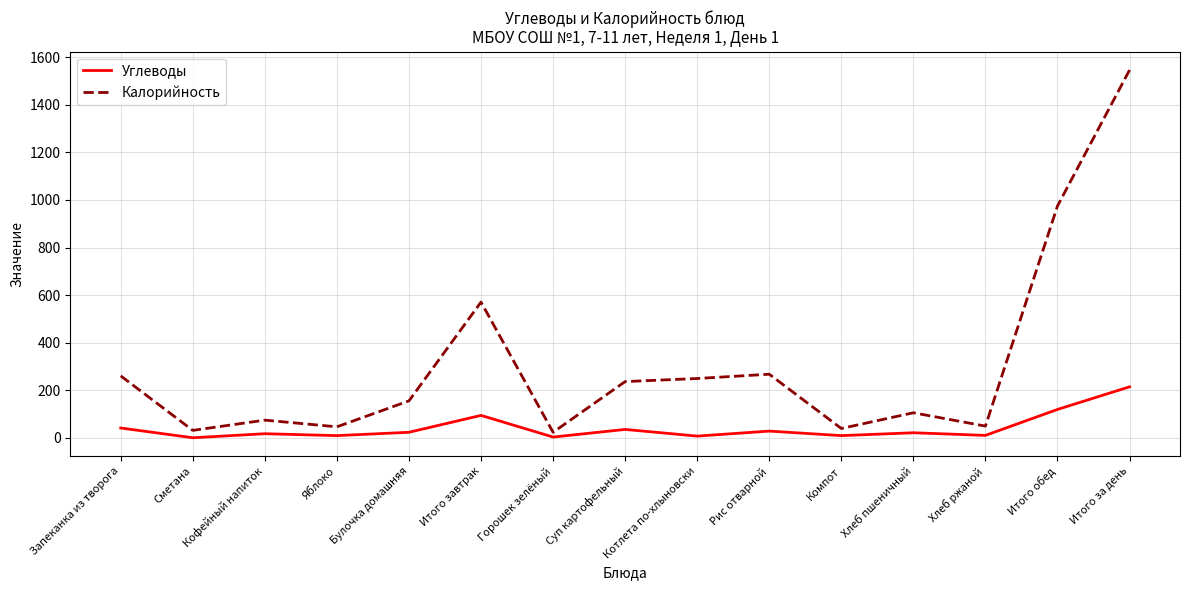

Is it true that Углеводы equals 215 at Итого за день?

True